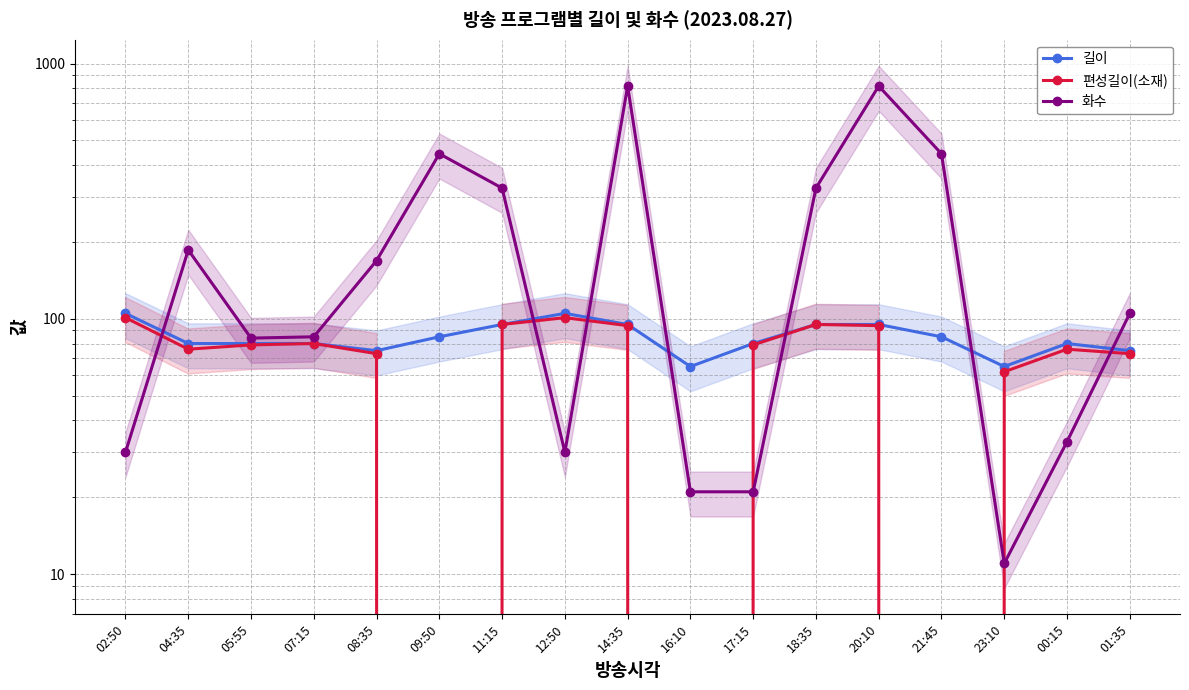

How many interior local peaks does the 편성길이(소재) series have?

4